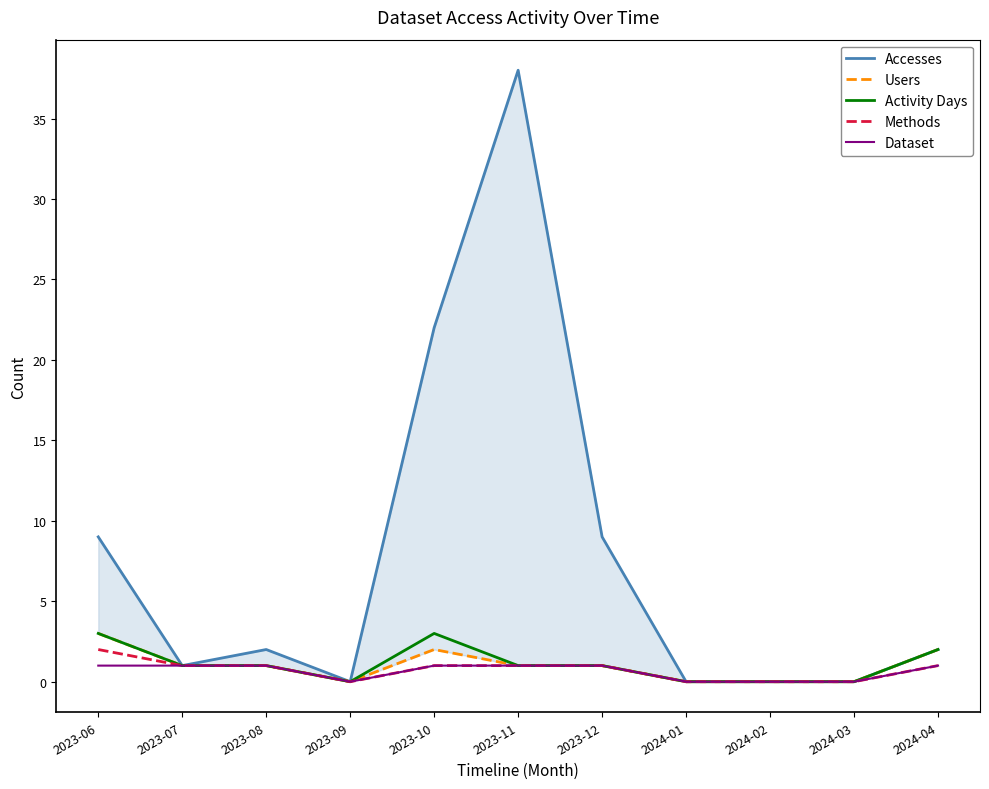

Which category has the lowest value in the Accesses series?

2023-09